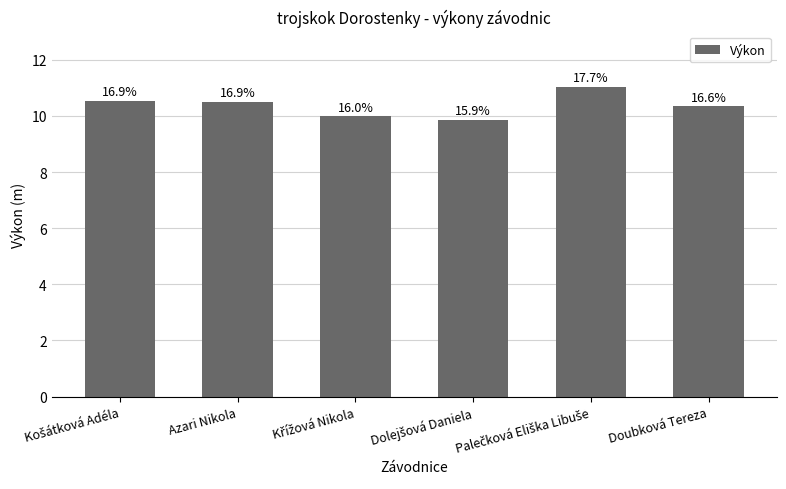

The value at Dolejšová Daniela is 9.9. True or false?

True